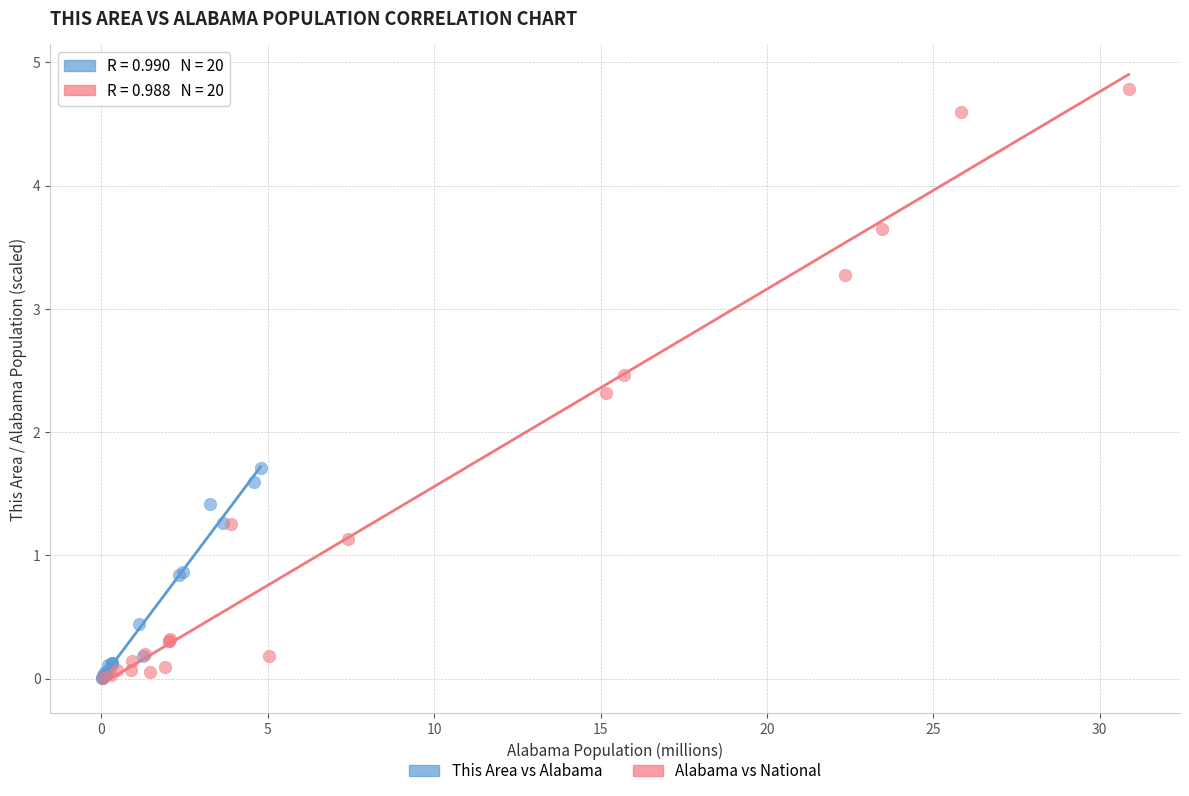

Which series has the widest spread of Y values?

Alabama vs National